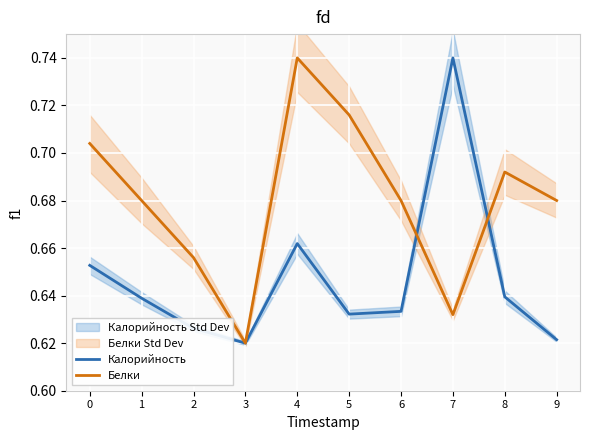

Between 4 and 2, which is larger?

4